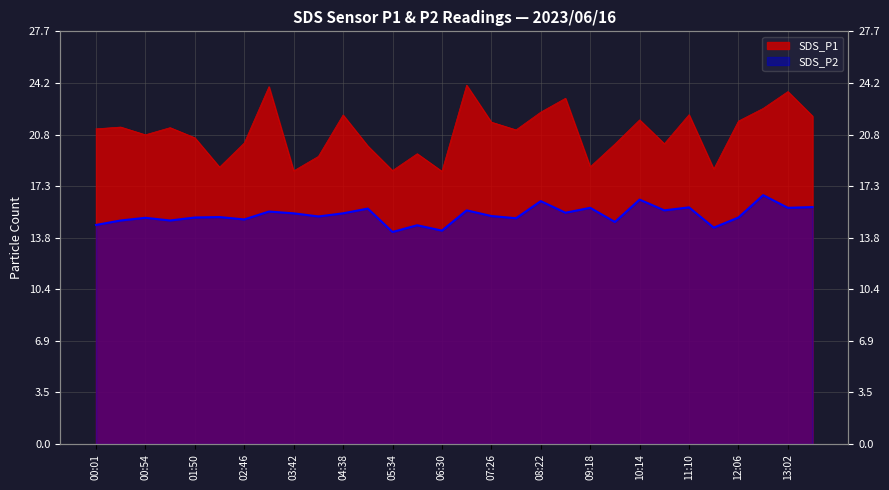

What position from the left is 07:26?

17